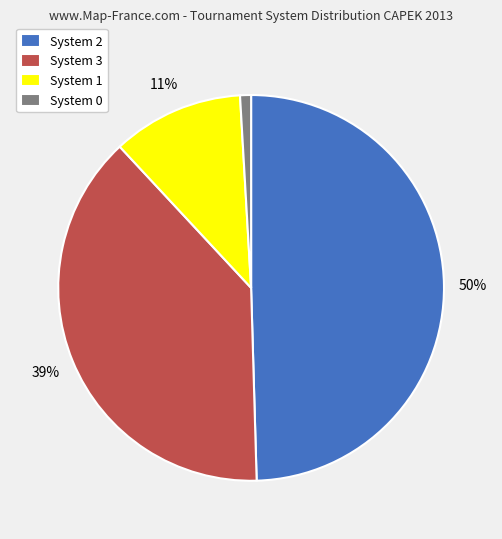

Rank the categories by value from highest to lowest.

System 2, System 3, System 1, System 0